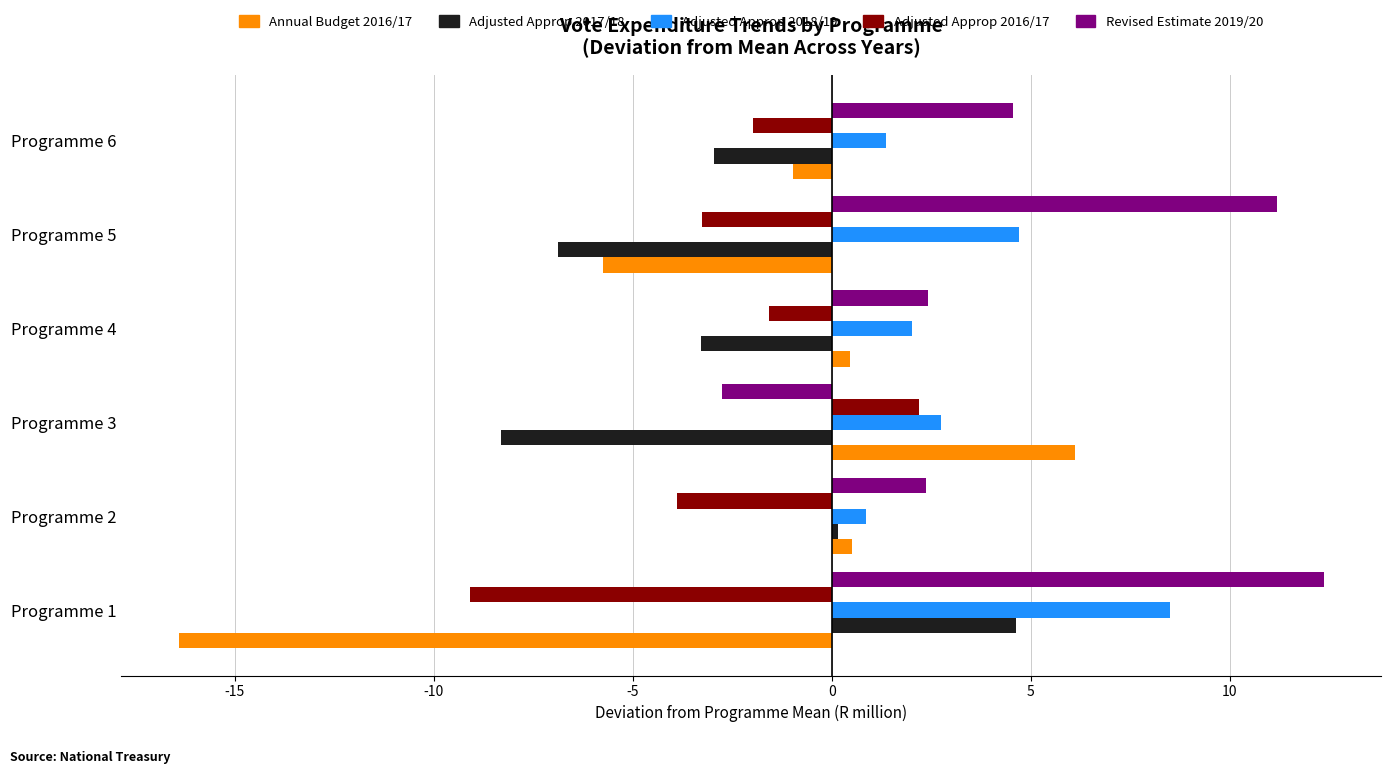

Which series has the widest spread of values?

Annual Budget 2016/17